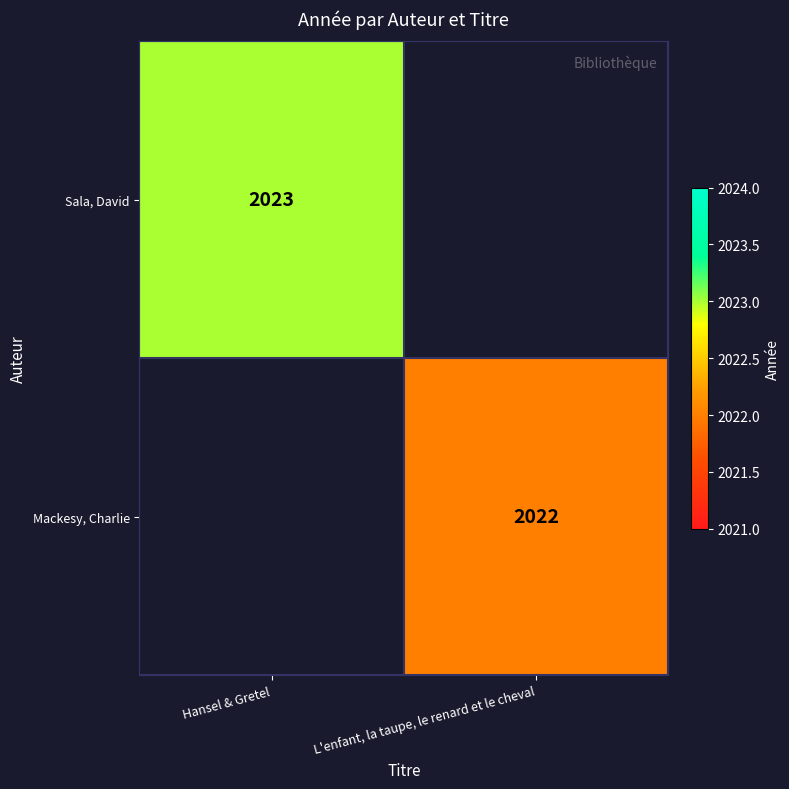

True or false: Mackesy, Charlie has a value of 2022 at L'enfant, la taupe, le renard et le cheval.

True